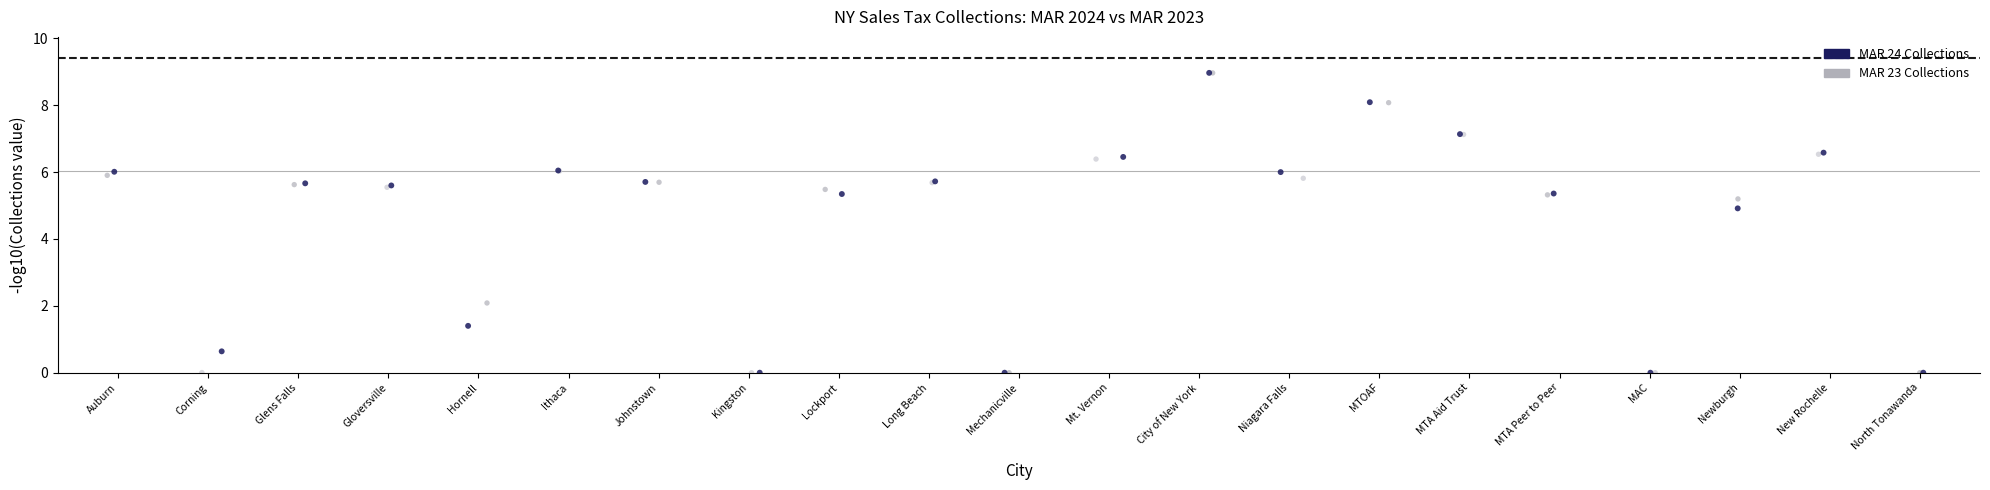

Which series has the widest spread of Y values?

MAR 24 Collections